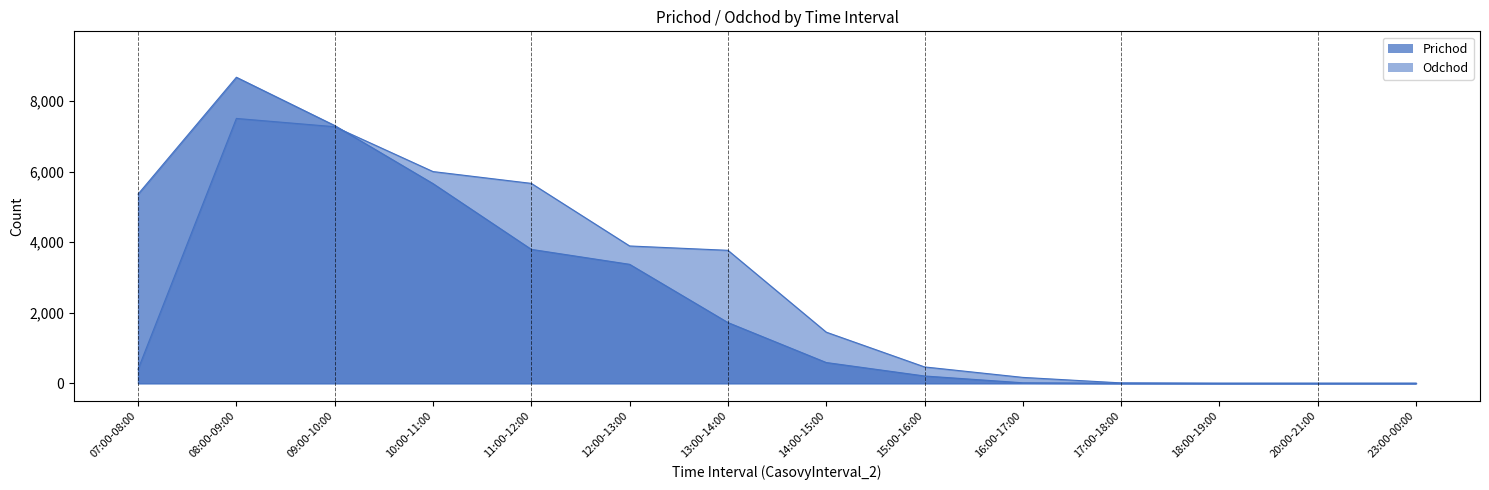

True or false: Prichod has more than 0 interior local peaks.

True